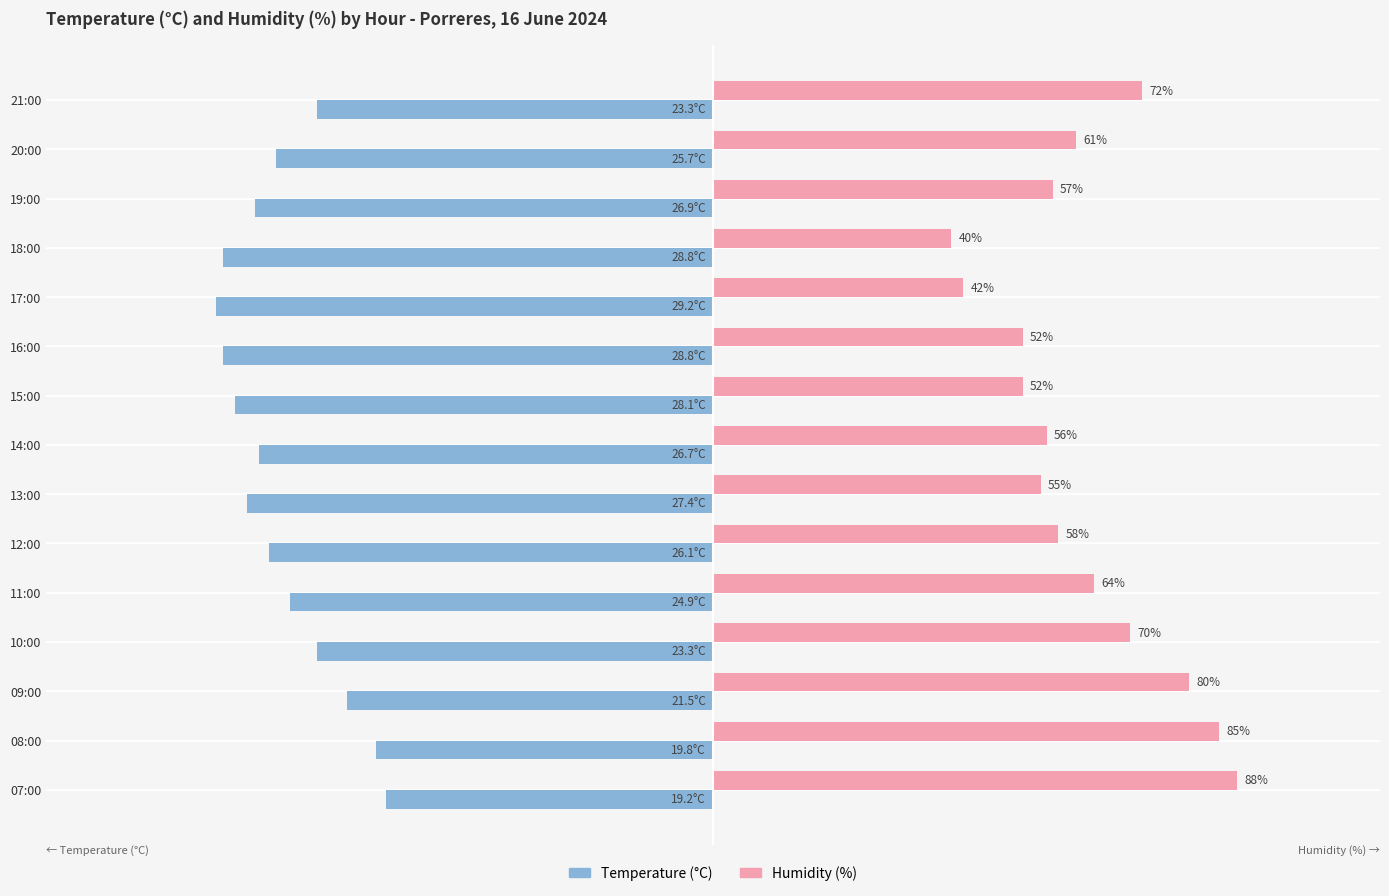

What are all the series names shown in the legend?

Temperature (°C), Humidity (%)